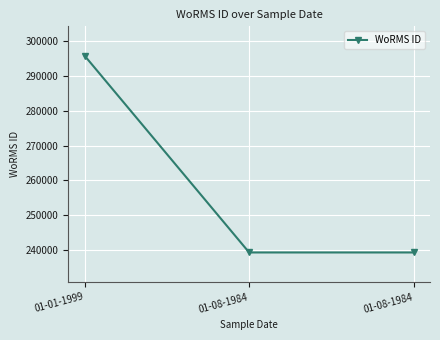

Does the chart have visible grid lines?

Yes